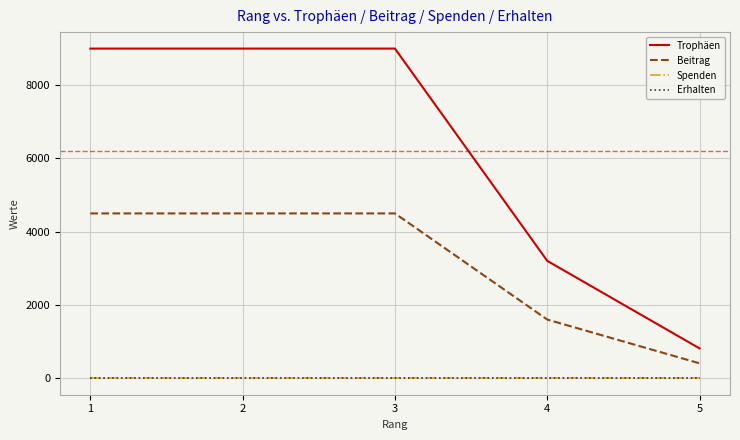

Does the chart display data point markers on the line(s)?

No